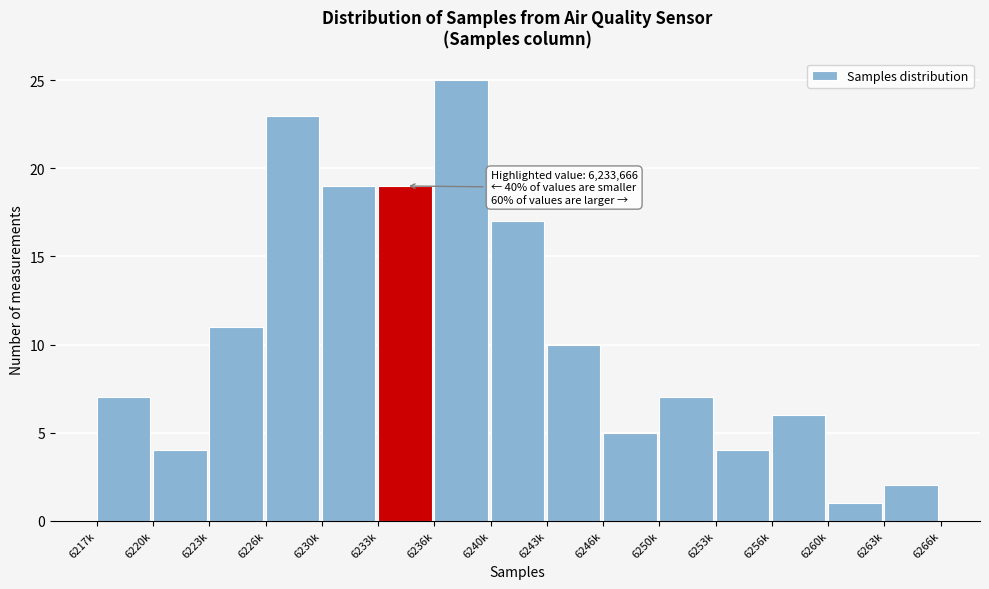

Reading left to right, transcribe all the data shown in this chart.

7	4	11	23	19	19	25	17	10	5	7	4	6	1	2